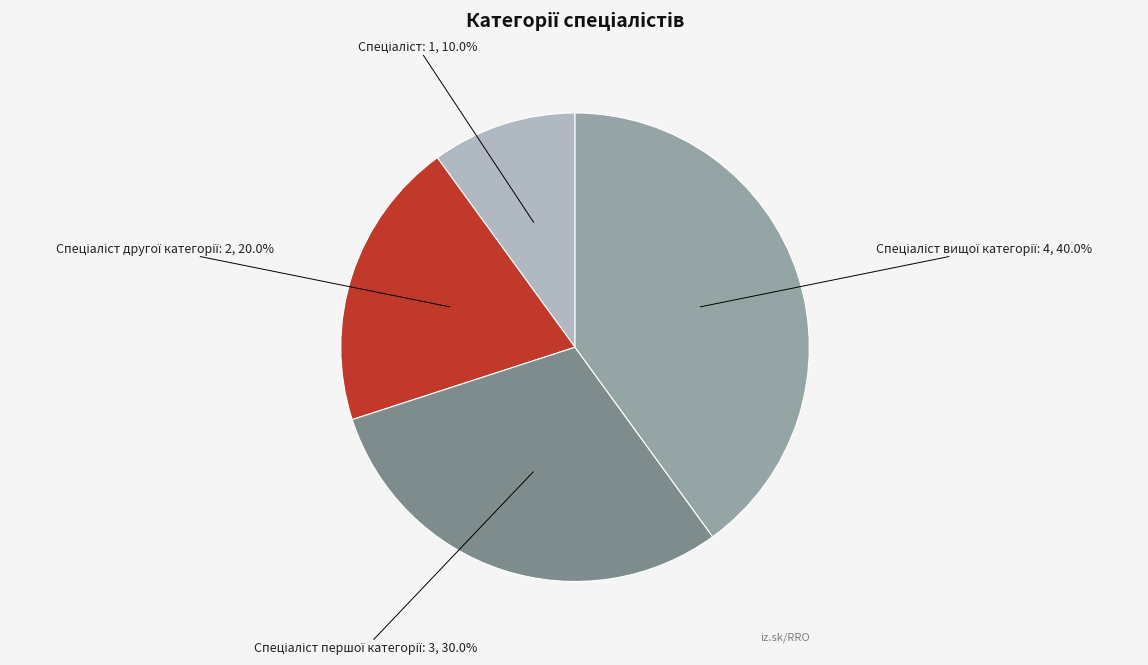

Is there a majority slice in this chart?

No